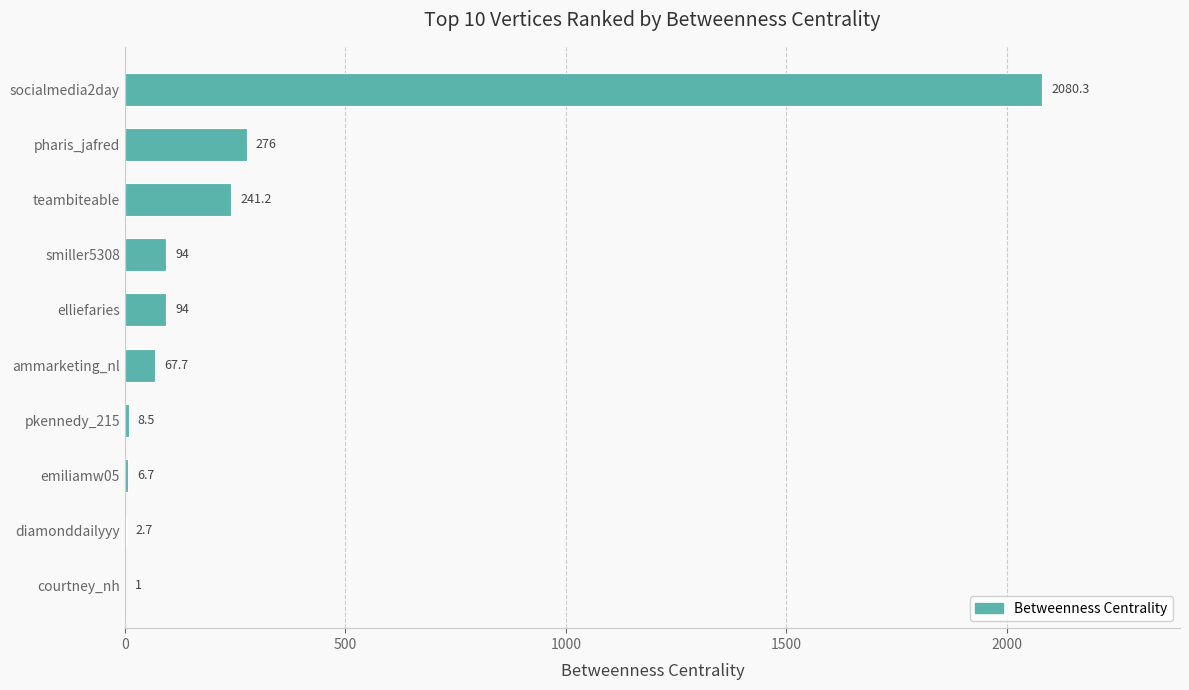

What is the sum of the values at courtney_nh and pkennedy_215?

9.5